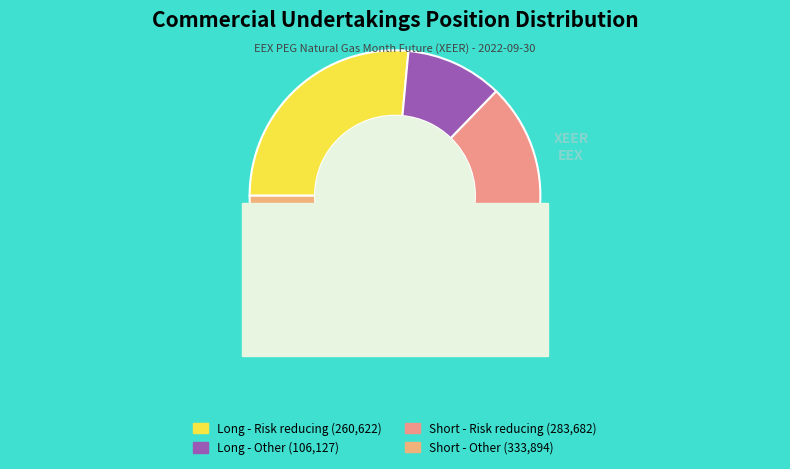

What is the ratio of the value at Short - Risk reducing to the value at Long - Risk reducing?

1.1